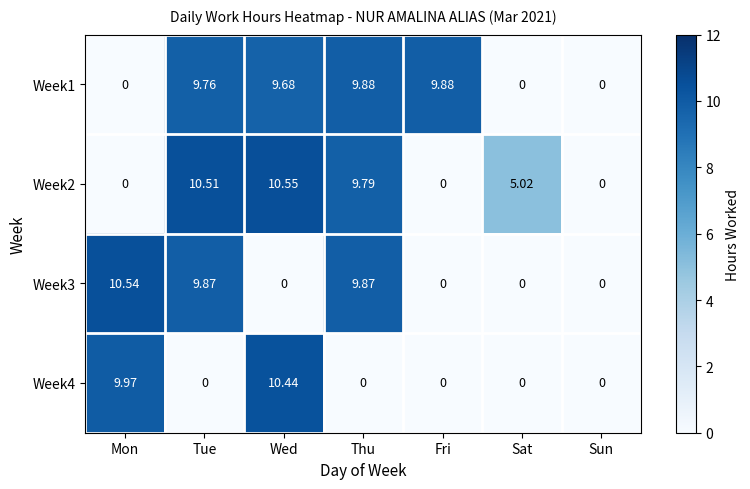

Rank the series by their maximum value, from lowest to highest.

Week1, Week4, Week3, Week2